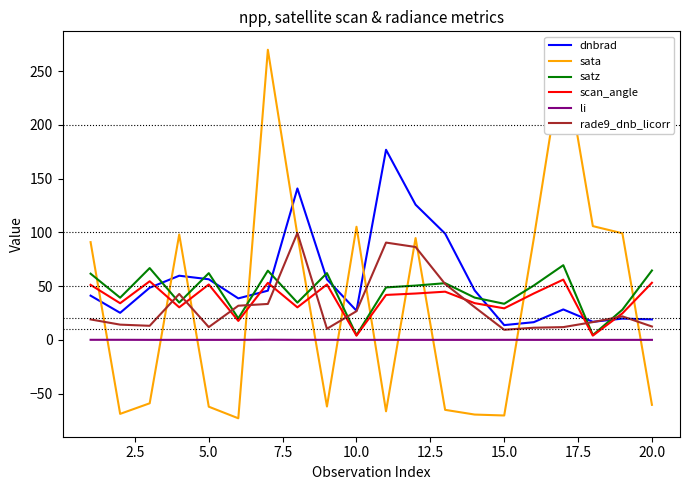

What is the maximum value shown in the chart?

269.8